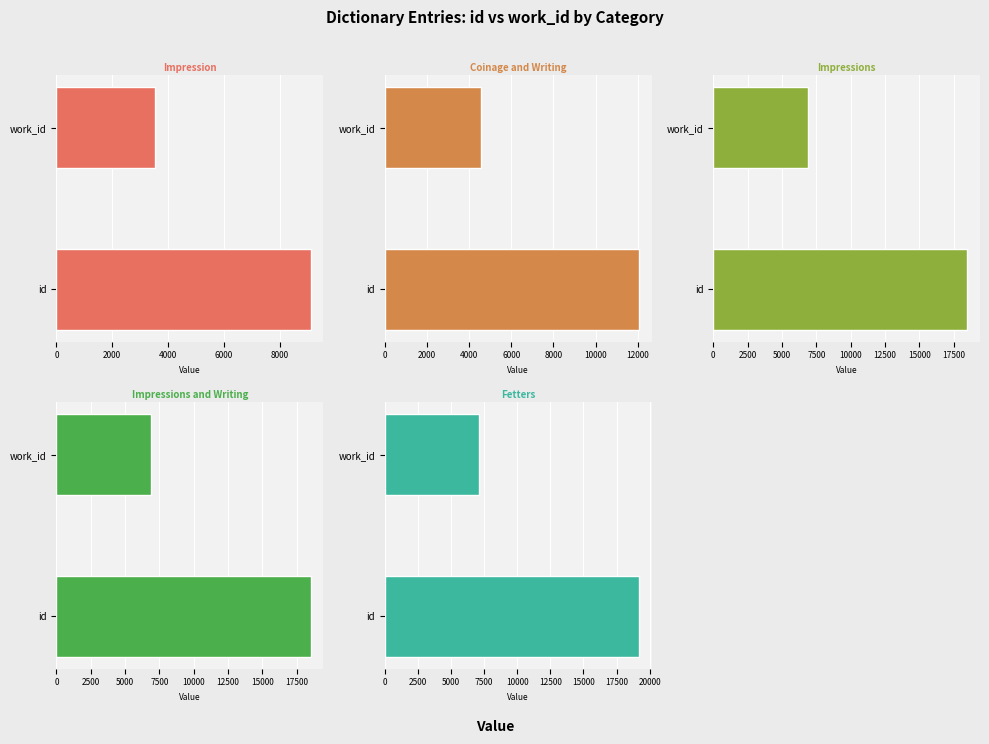

Is it true that Impressions equals 25011 at 0?

False